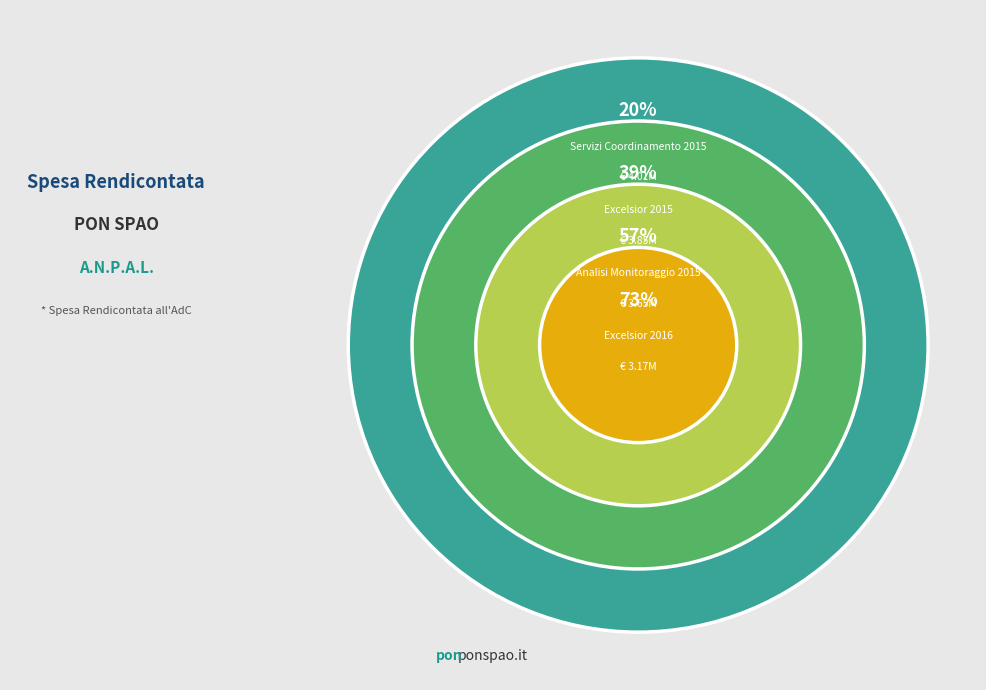

To the nearest percent, what percentage of the pie is Excelsior 2015?

19%